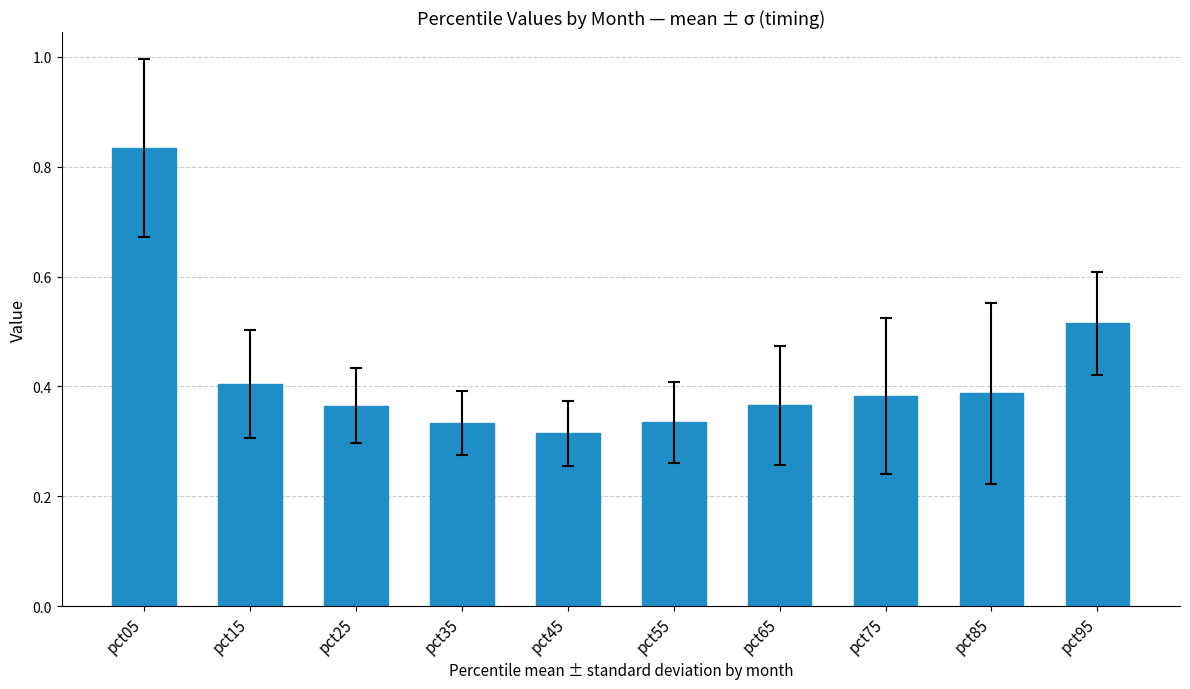

The chart shows a value of 0.4 at pct75. True or false?

True